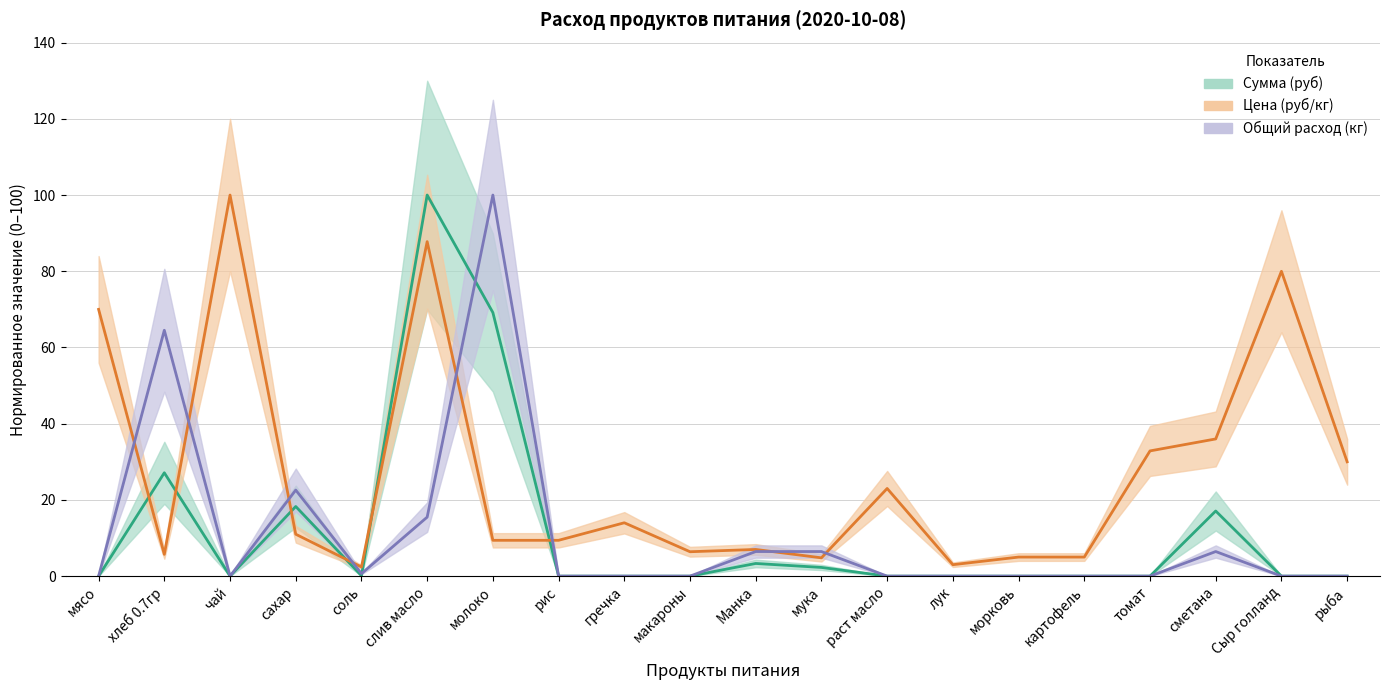

Rank the series by their maximum value, from highest to lowest.

Общий расход (кг), Цена (руб/кг), Сумма (руб)